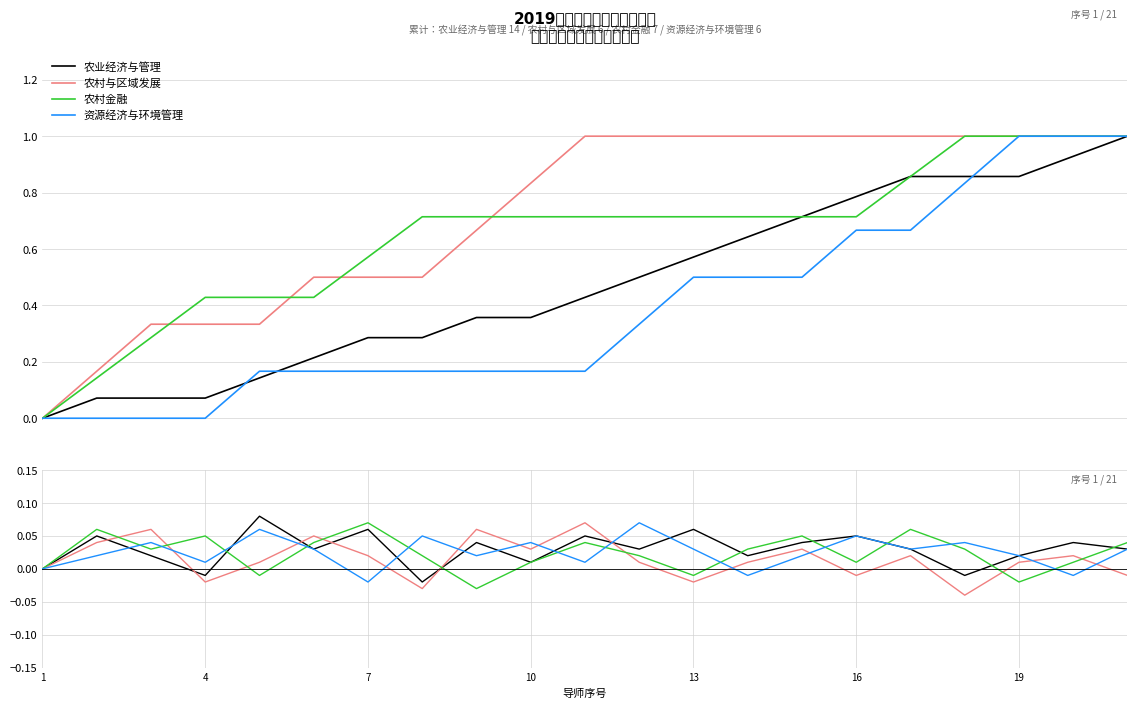

Is the value of 资源经济与环境管理 at 16 greater than the value of 农业经济与管理 at 10?

Yes